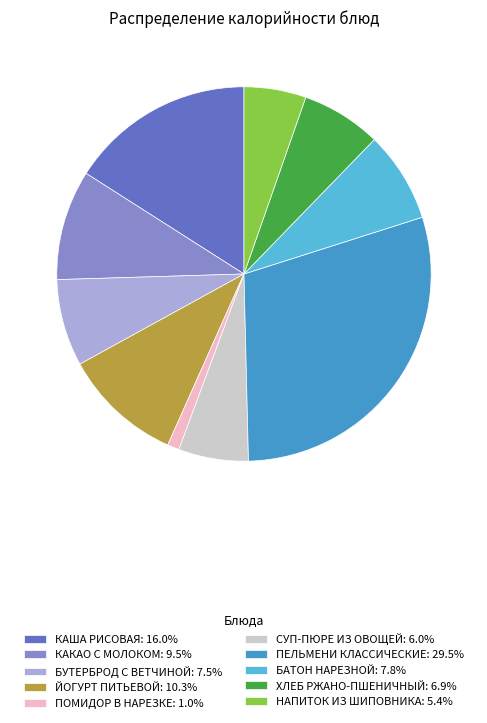

Approximately how many times larger is the value at БАТОН НАРЕЗНОЙ: 7.8% compared to ЙОГУРТ ПИТЬЕВОЙ: 10.3%?

0.8